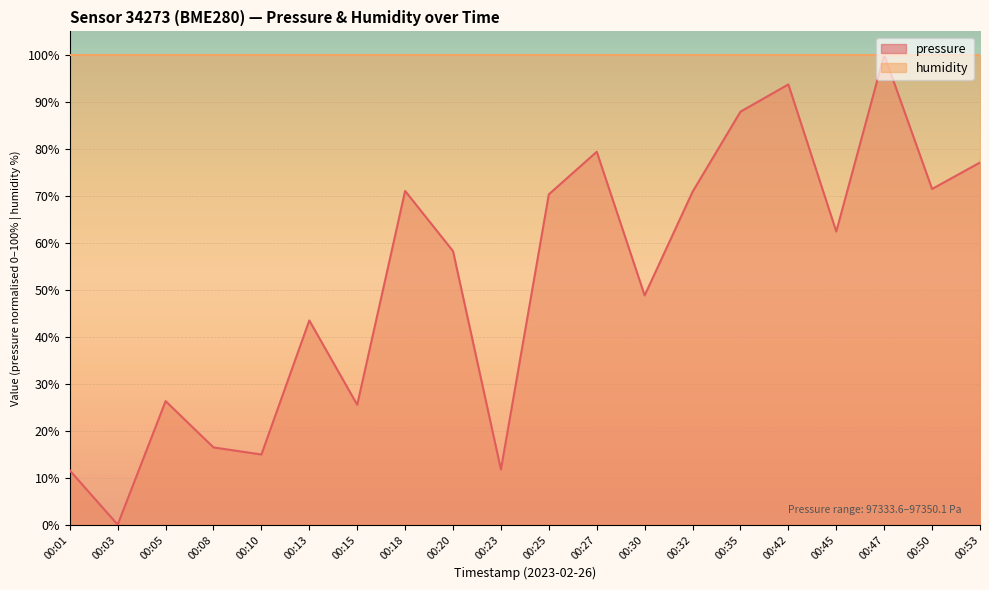

How many data points are above 62?

10